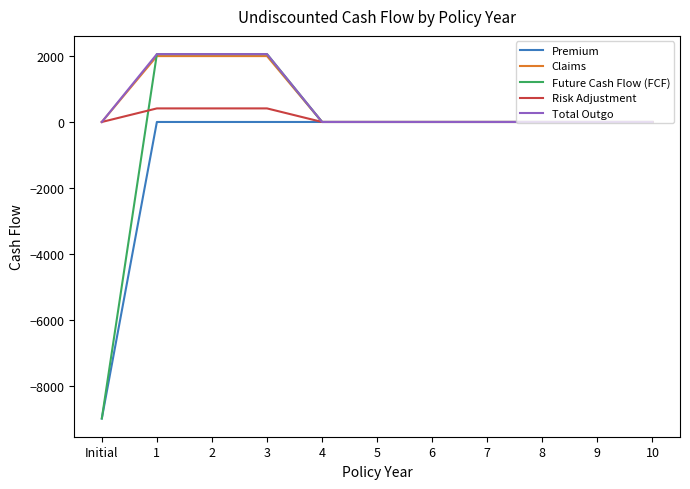

Where is Future Cash Flow (FCF) nearest to the value -3470?

4